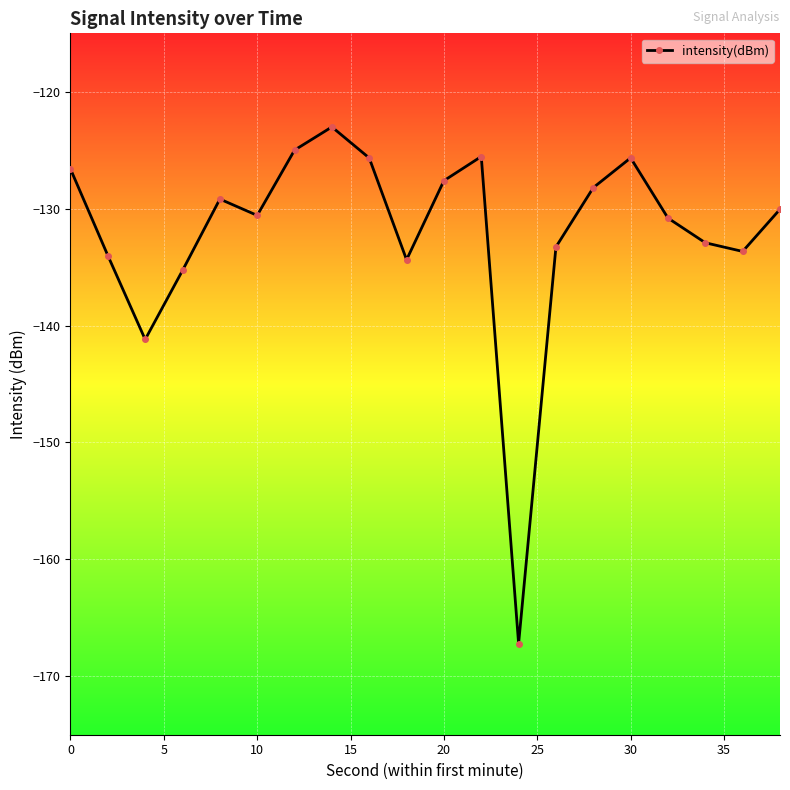

What is the minimum value shown in the chart?

-167.2